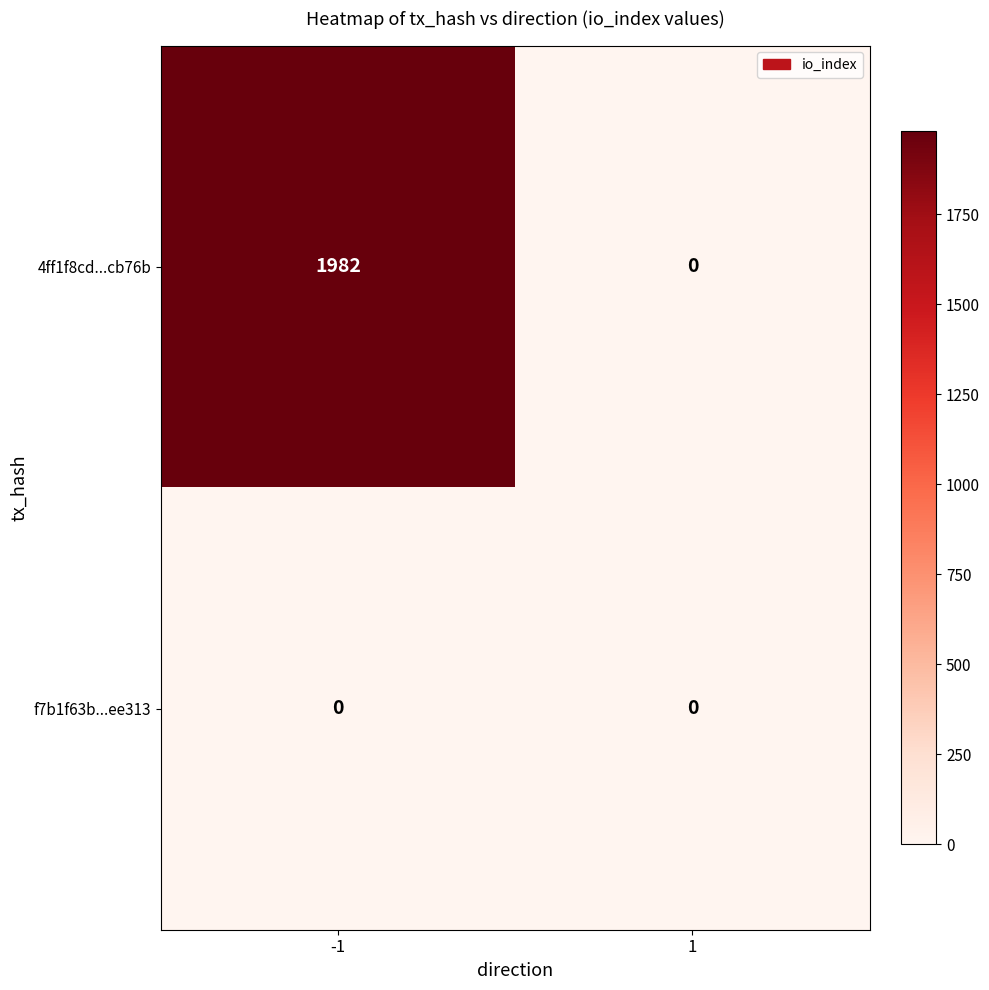

At how many categories does at least one series exceed 1388?

1